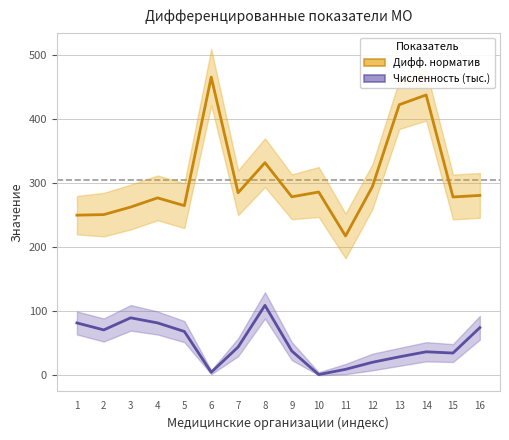

Which series has the largest range (max minus min)?

Дифф. норматив